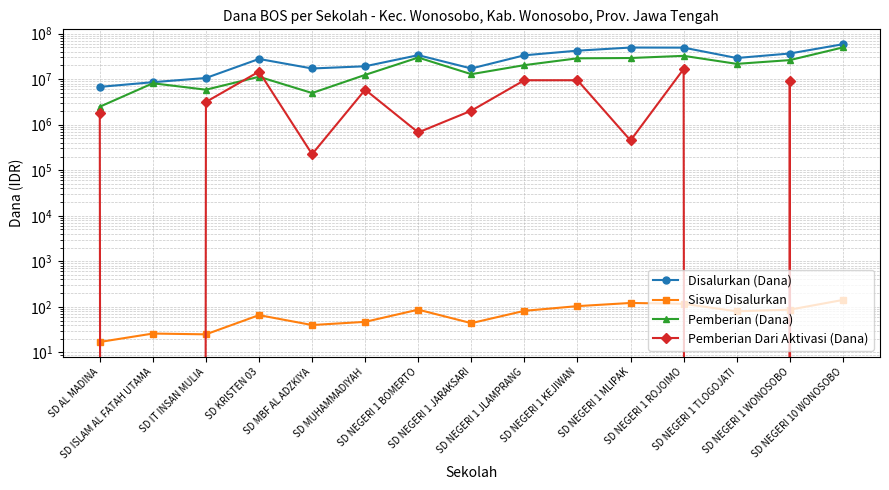

After their last crossing, which series has the higher values: Pemberian (Dana) or Pemberian Dari Aktivasi (Dana)?

Pemberian (Dana)